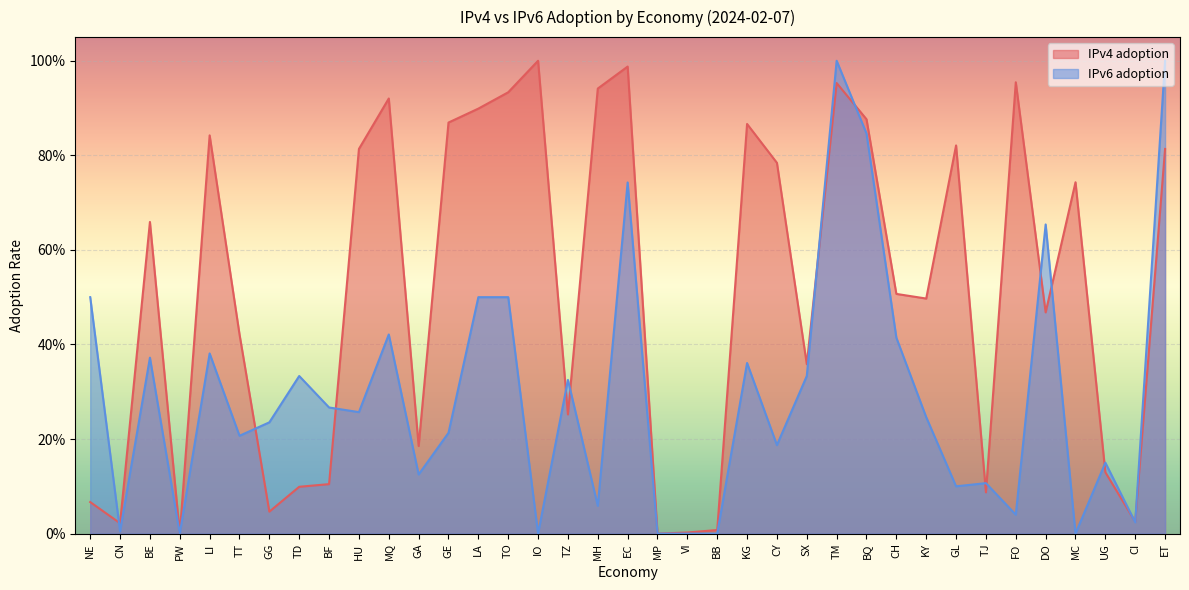

At which category is the sum across all series the highest?

TM